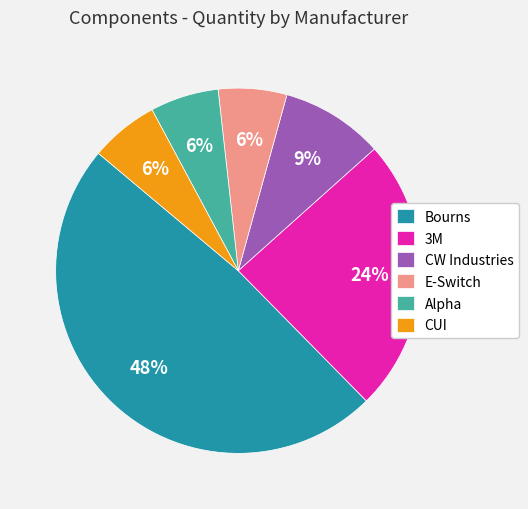

Which category has the biggest portion of the pie?

Bourns